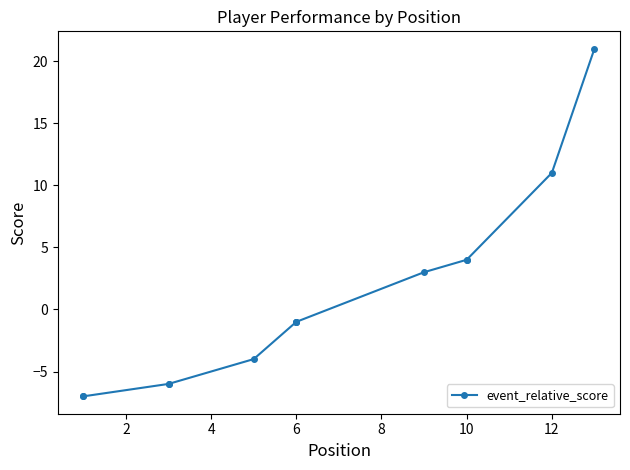

What is the smallest value displayed?

-7